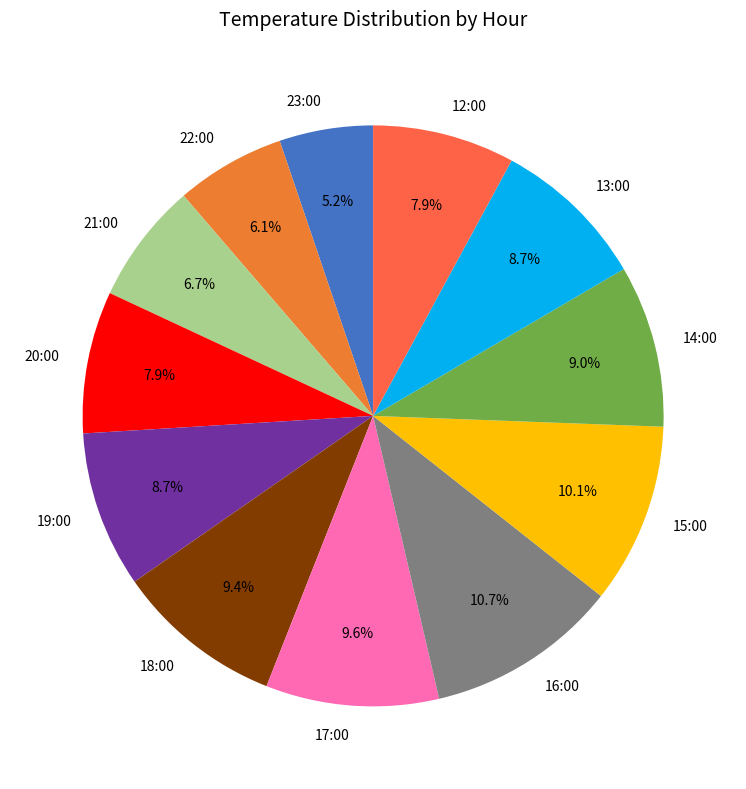

Which has a higher value, 12:00 or 15:00?

15:00